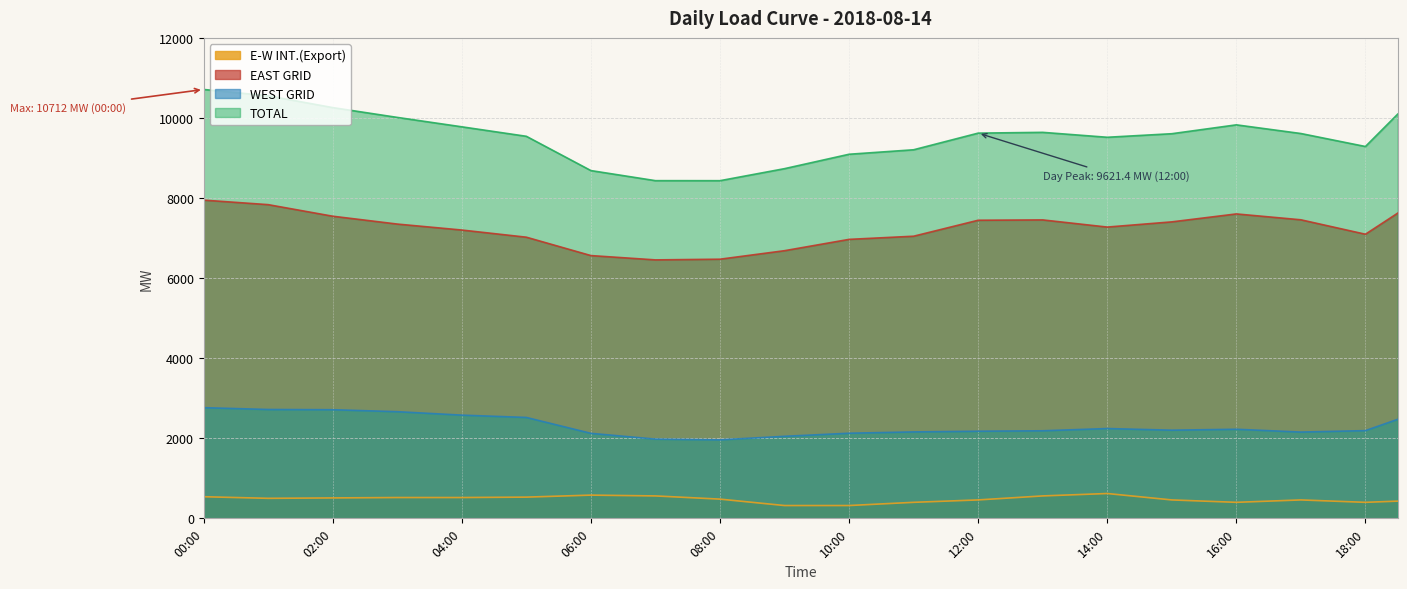

True or false: E-W INT.(Export) has more than 2 interior local peaks.

True